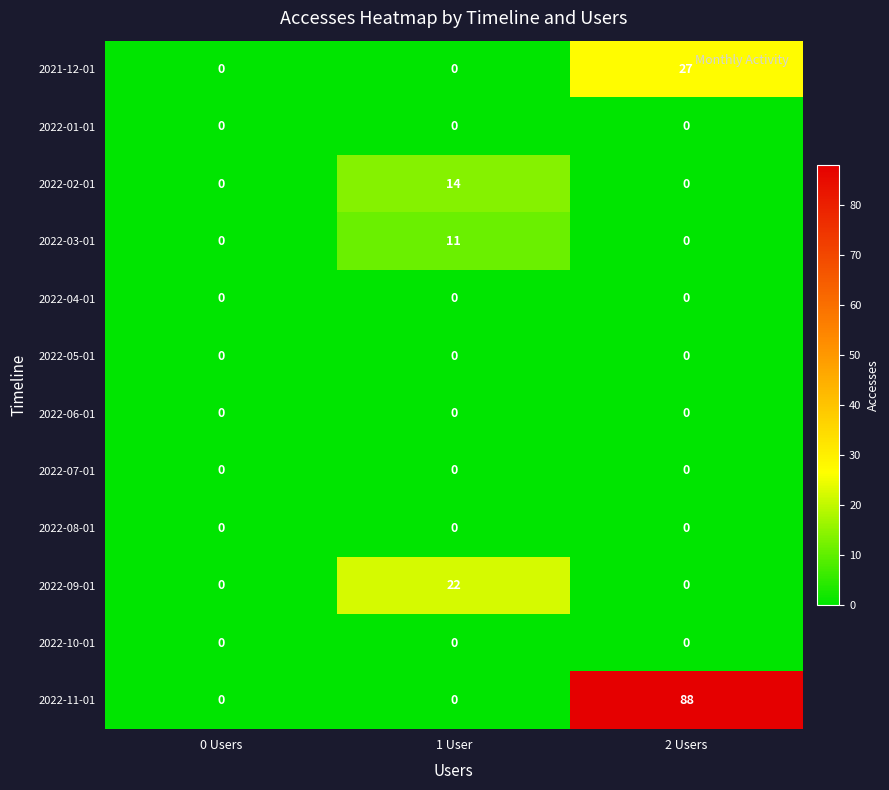

Which series has the largest range (max minus min)?

2022-11-01